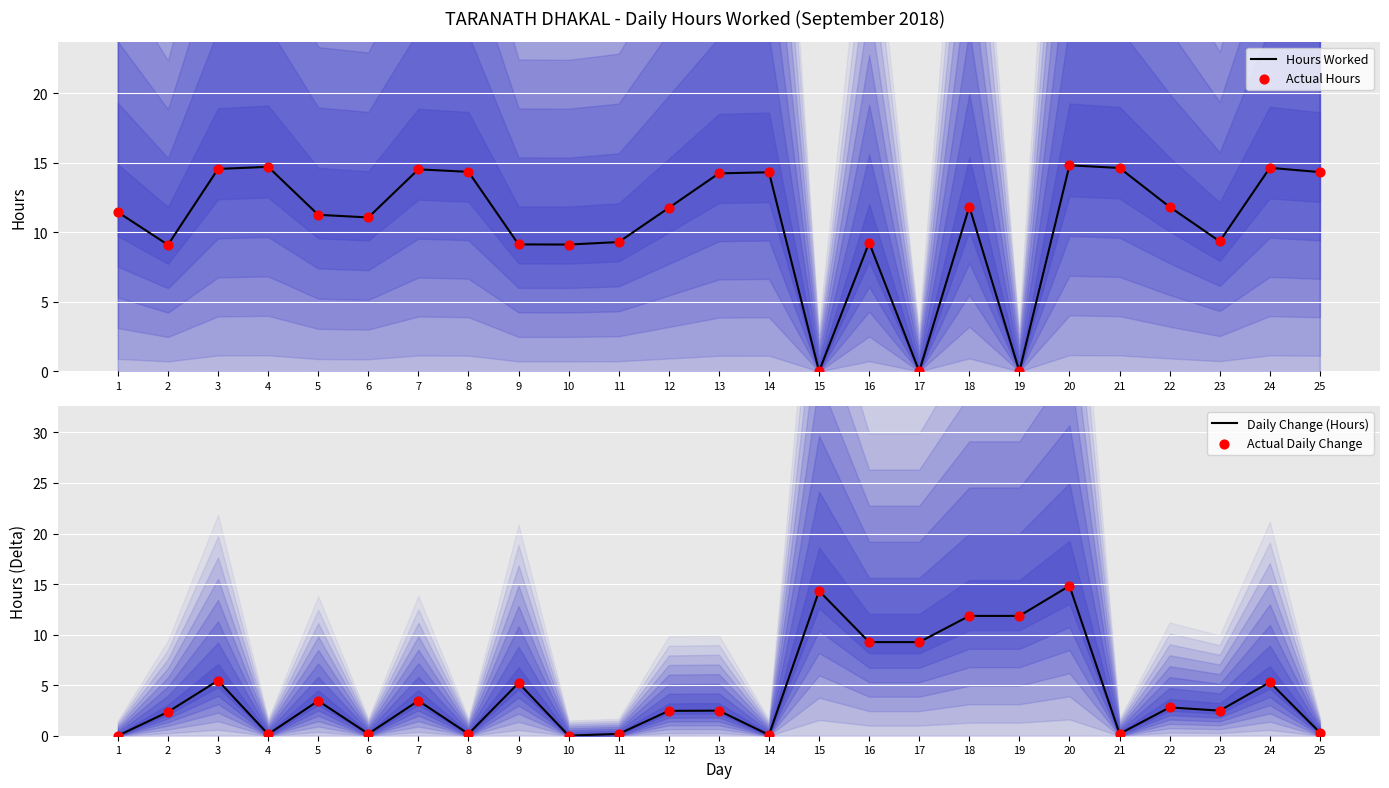

Which series has the widest spread of Y values?

Hours Worked